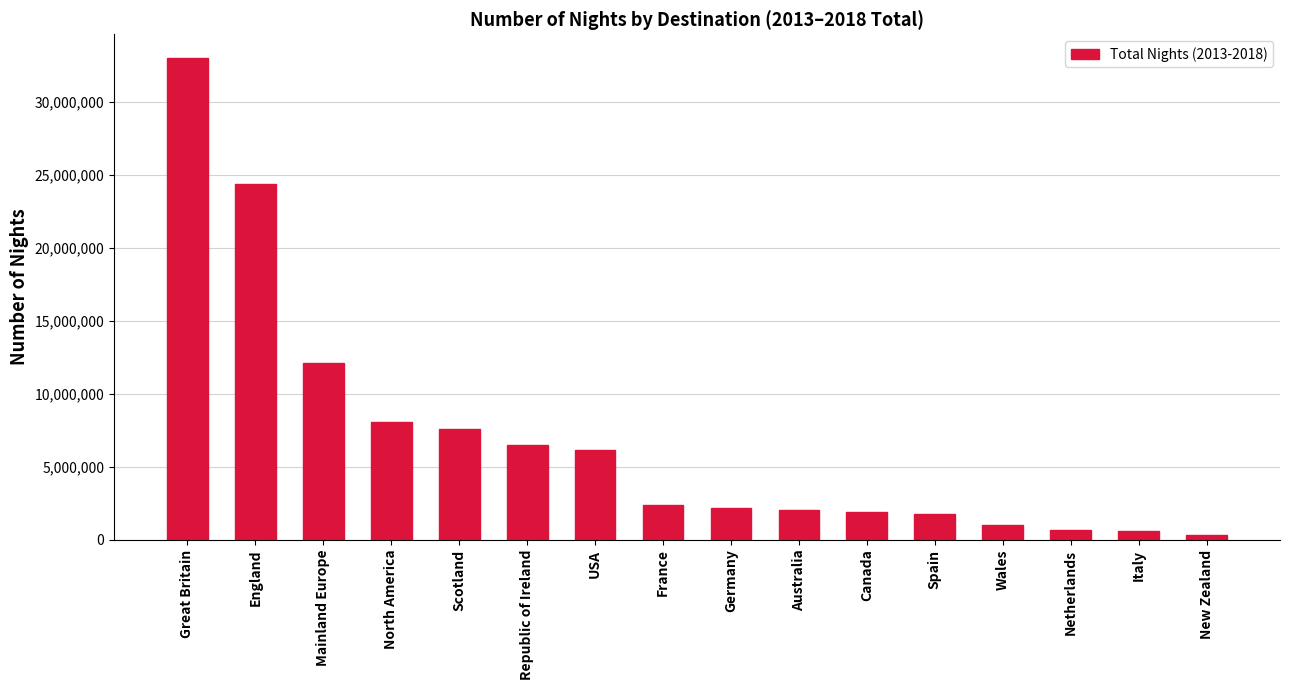

What position from the right is Republic of Ireland?

11